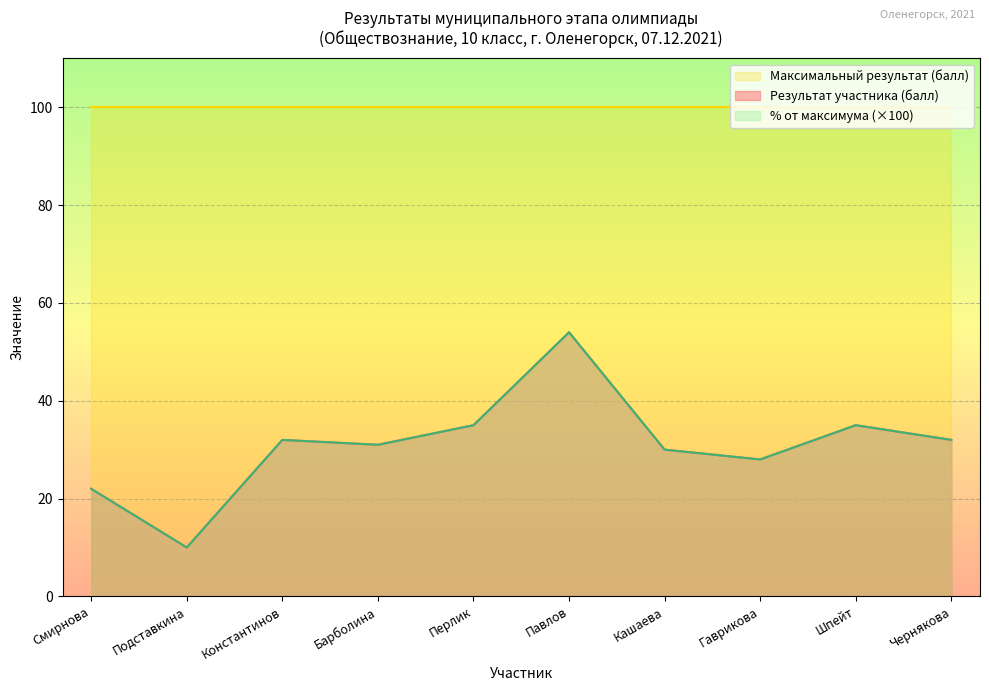

Which series changed the most between Павлов and Кашаева?

Результат участника (балл)